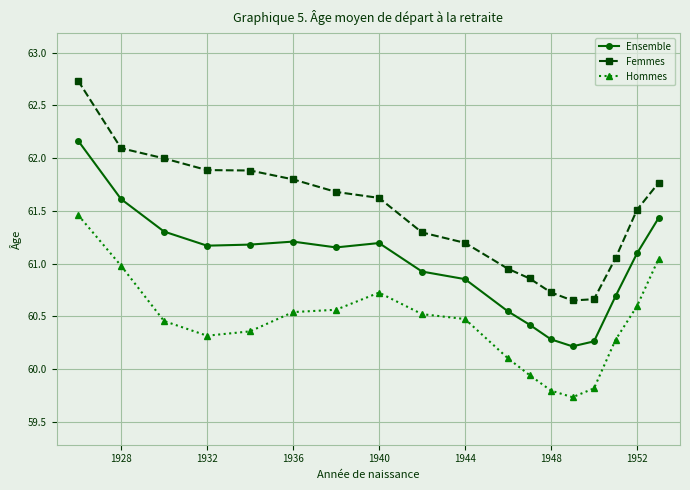

At how many categories does at least one series exceed 59?

18